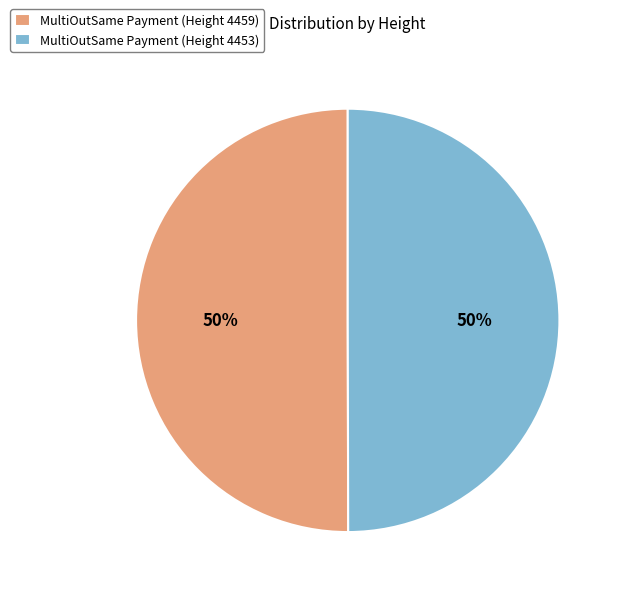

Do MultiOutSame Payment (Height 4453) and MultiOutSame Payment (Height 4459) together represent more than half of the pie?

Yes